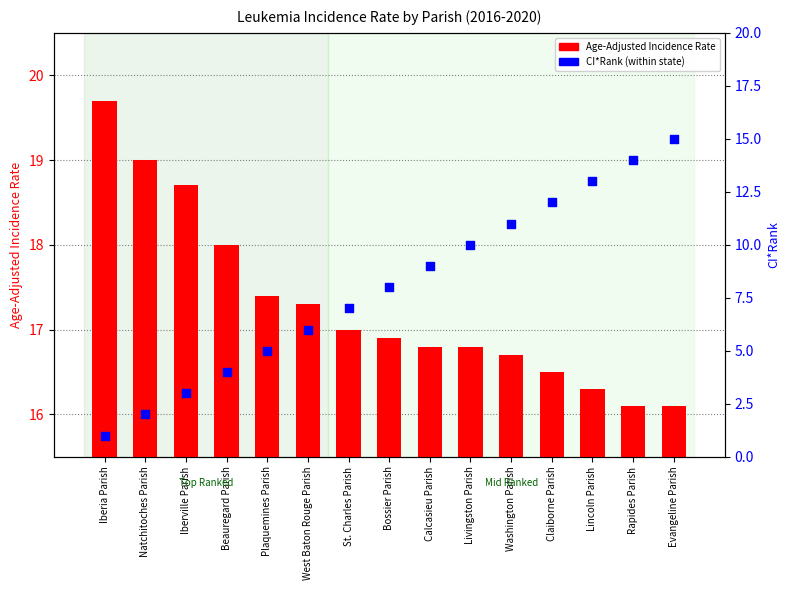

Which series has the largest total across all categories?

Age-Adjusted Incidence Rate